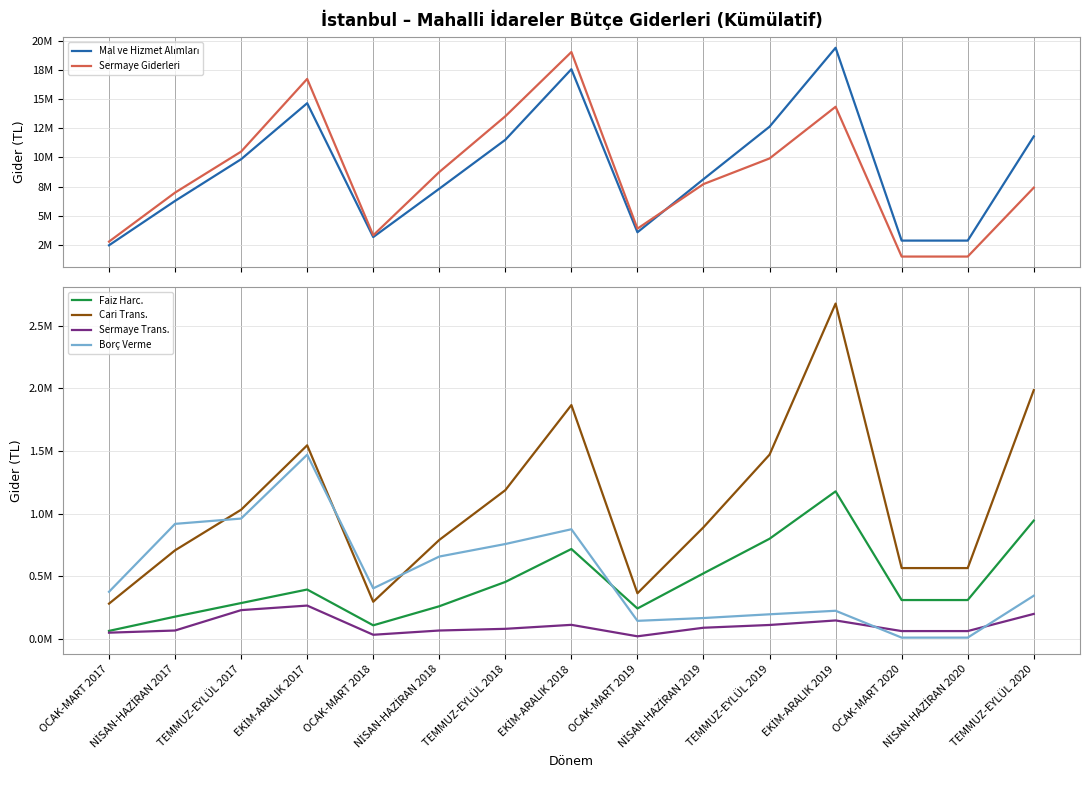

Which has a higher value, OCAK-MART 2020 or NİSAN-HAZİRAN 2020?

OCAK-MART 2020